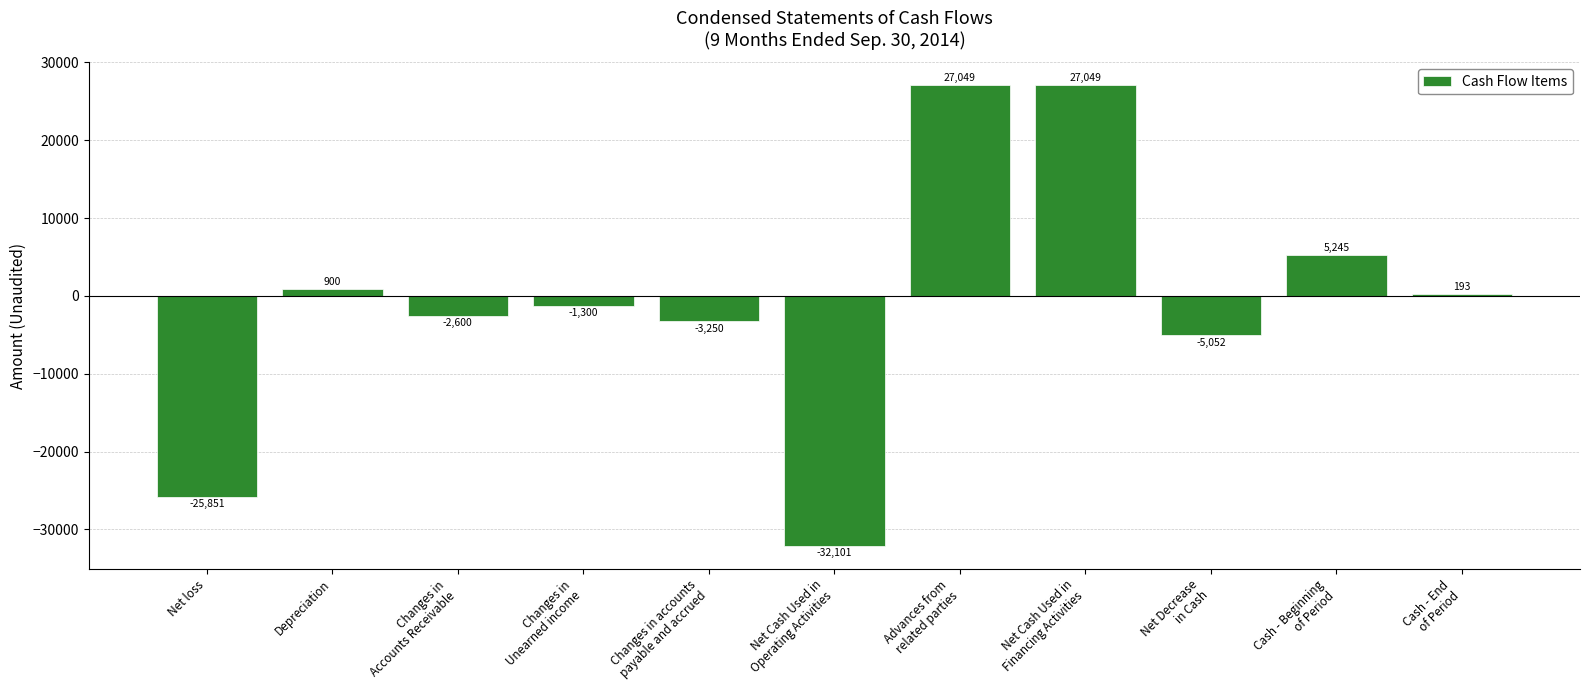

What is the average value?

-883